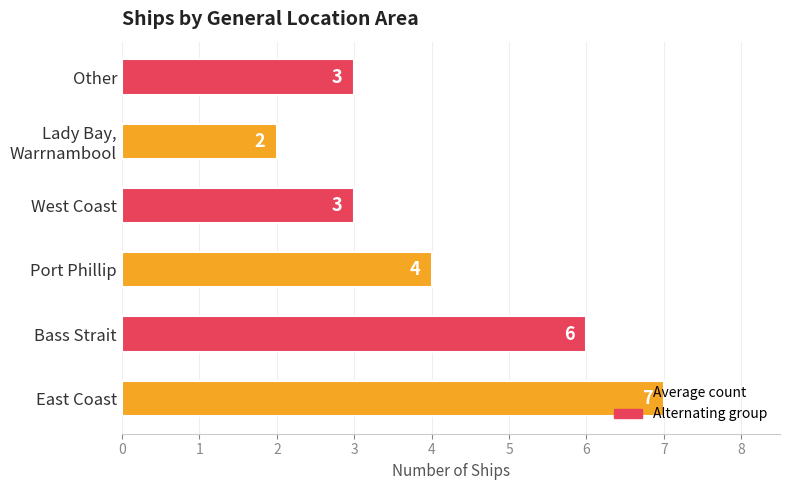

What is the difference between the maximum and second lowest values?

4